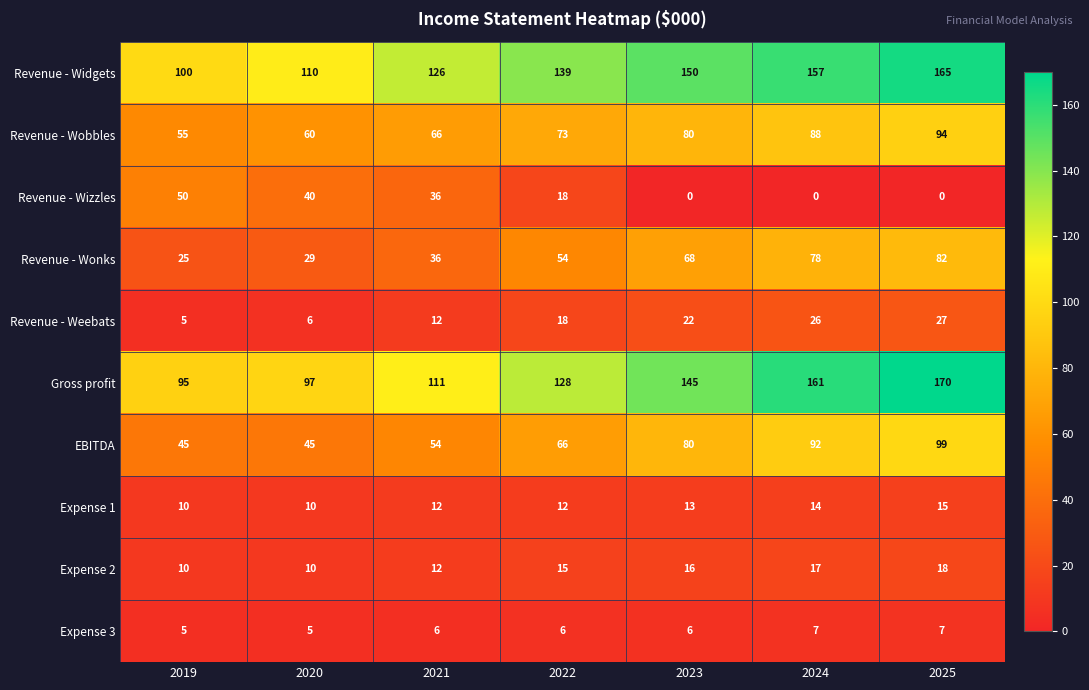

What is the sum of all EBITDA values?

481